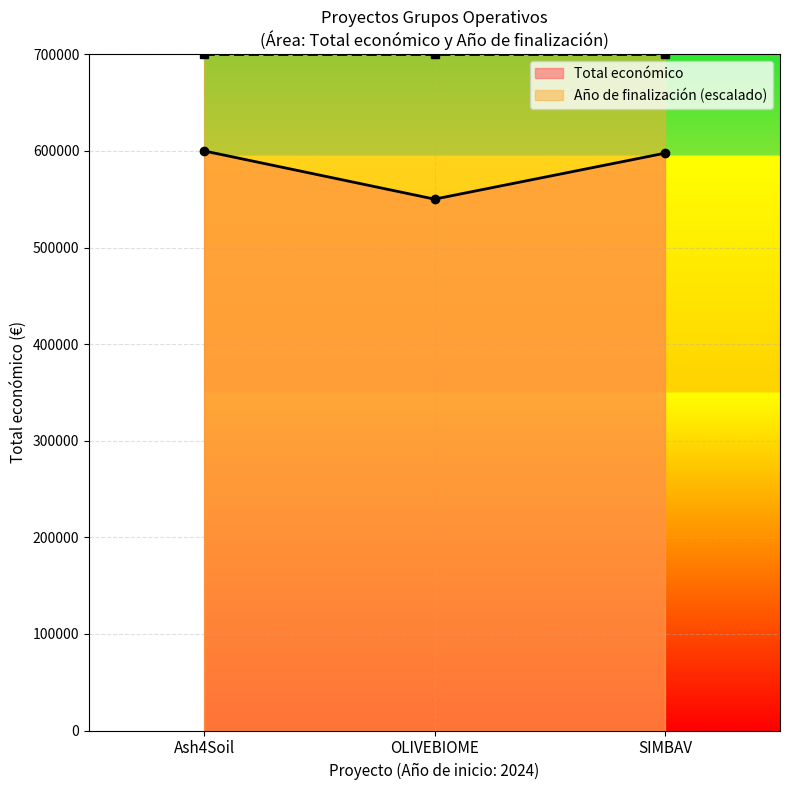

Rank the categories by value from lowest to highest.

OLIVEBIOME, SIMBAV, Ash4Soil